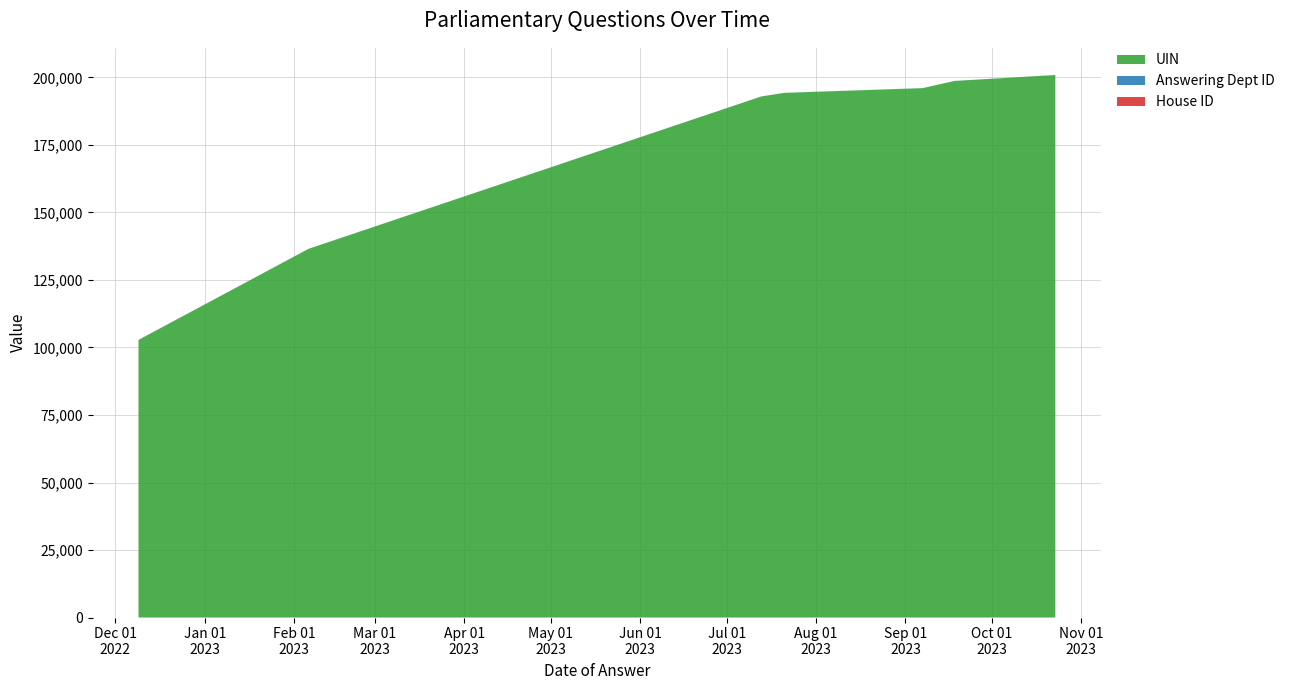

Reading left to right, transcribe all the data shown in this chart.

UIN: 102796	136534	192947	194290	196036	198698	200905
Answering Dept ID: 23	23	23	23	23	23	23
House ID: 1	1	1	1	1	1	1